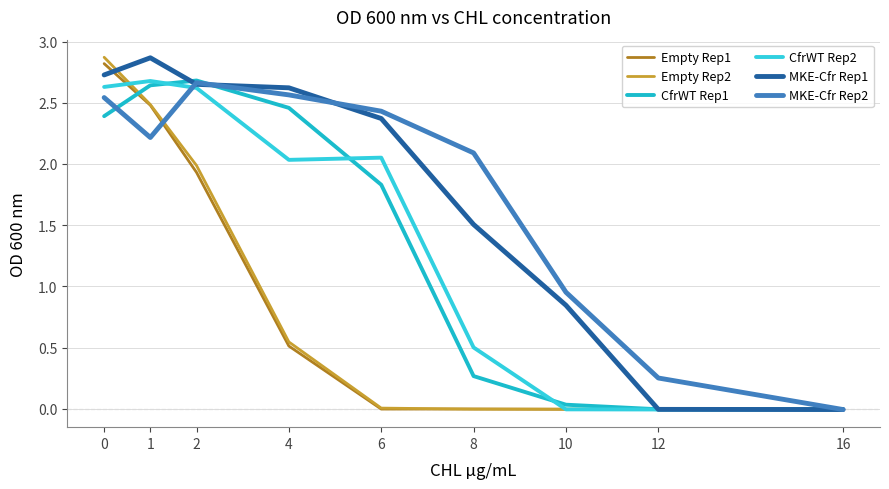

At how many categories does at least one series exceed 1?

6